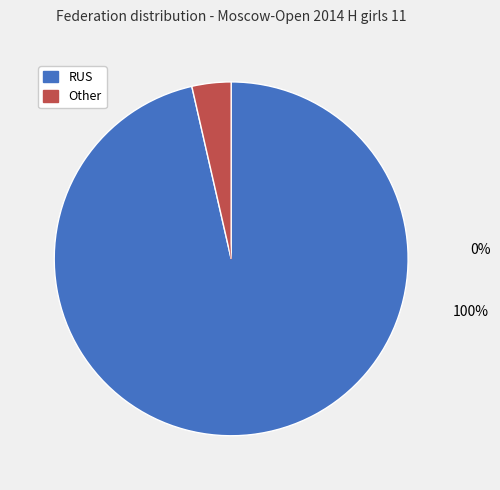

Is the sum of RUS and Other greater than half?

Yes